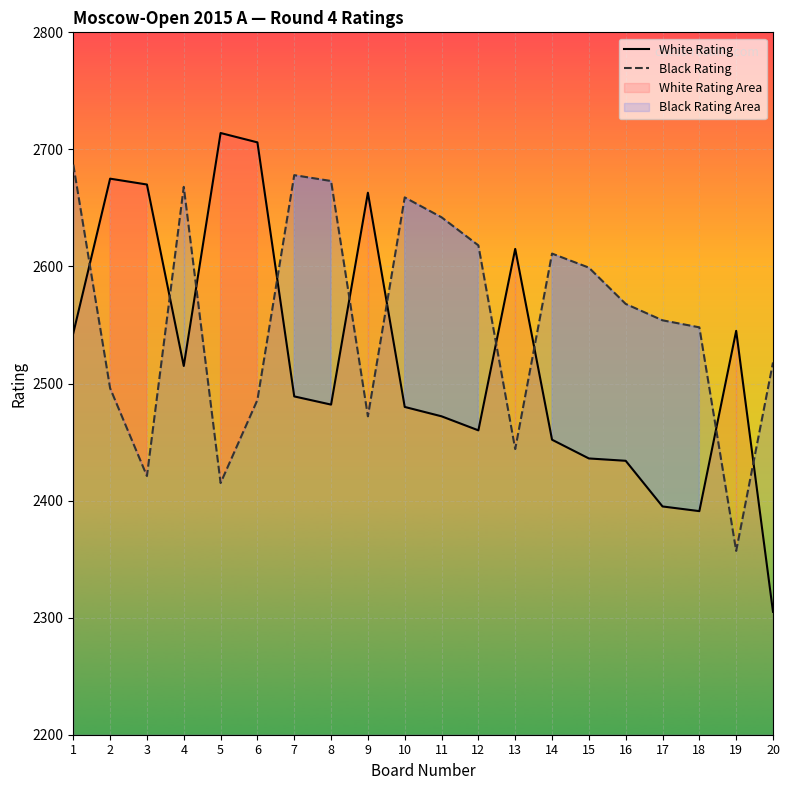

Rank the series by their average value, from lowest to highest.

White Rating, Black Rating